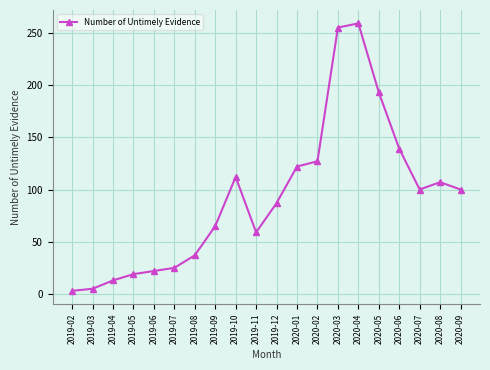

Is it true that the value at 2019-03 is 5?

True